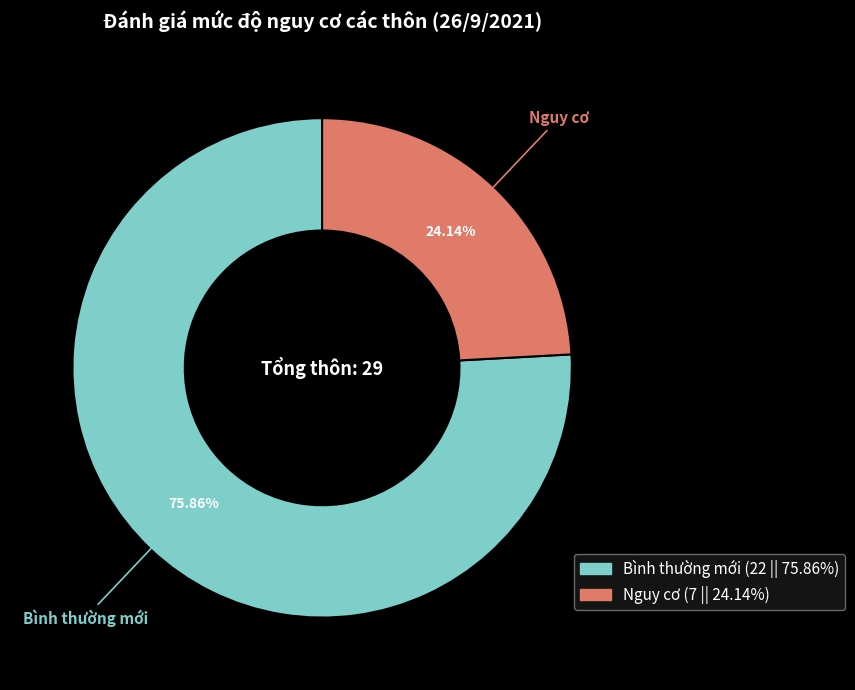

How many segments does this pie chart have?

2